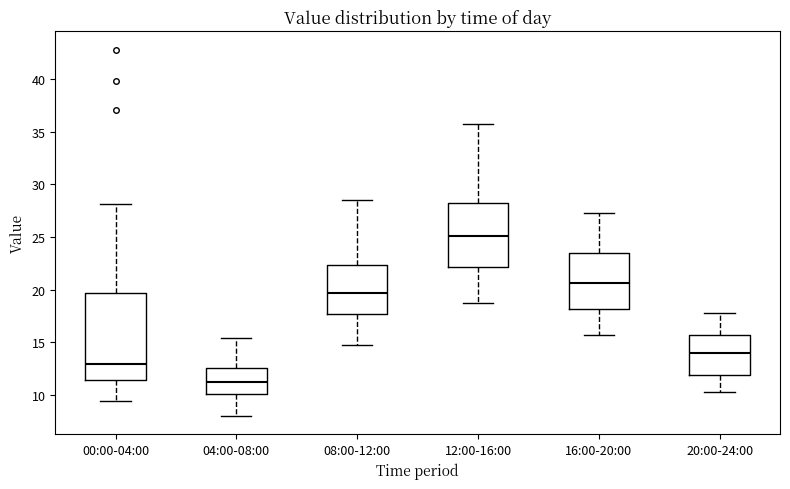

Which box's median line is the highest?

12:00-16:00